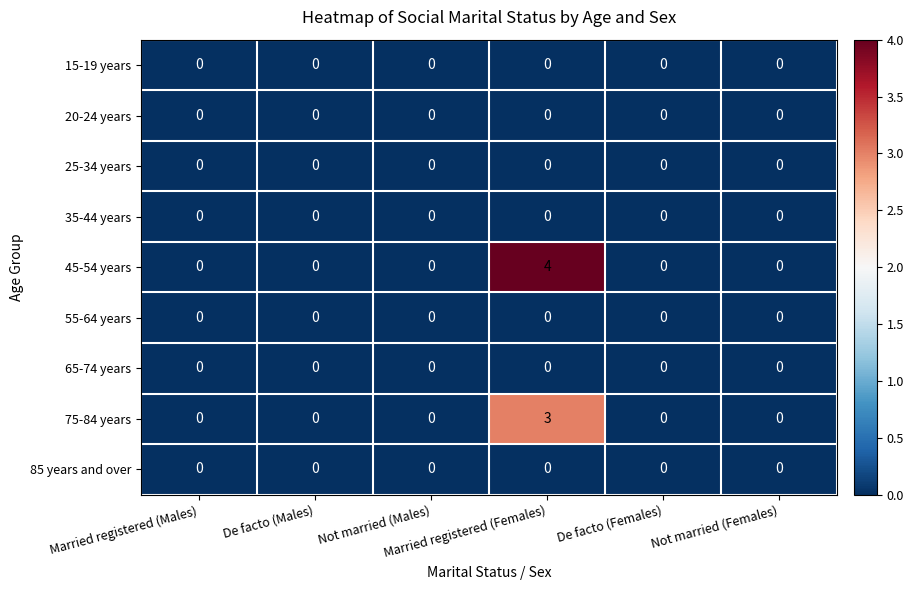

What is the difference between the maximum and minimum values in the 75-84 years series?

3